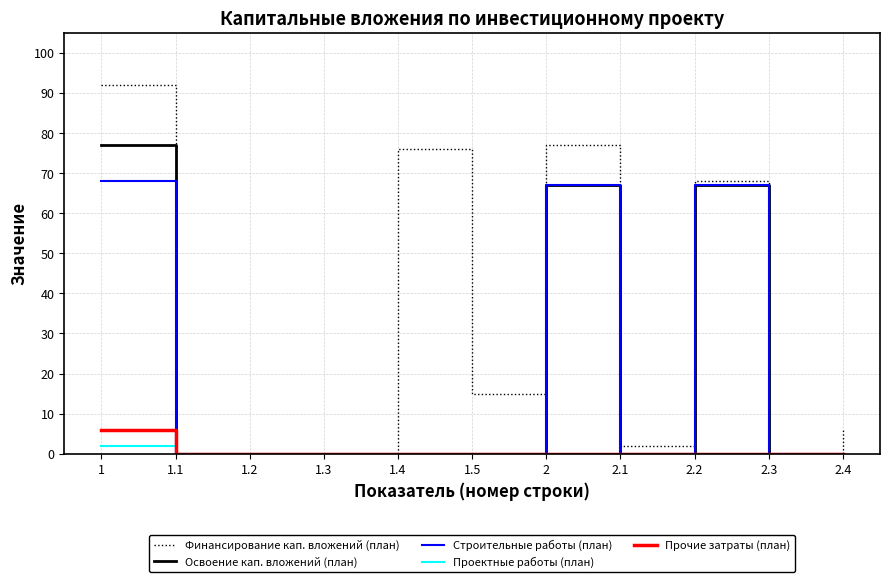

What are all the series names shown in the legend?

Финансирование кап. вложений (план), Освоение кап. вложений (план), Строительные работы (план), Проектные работы (план), Прочие затраты (план)